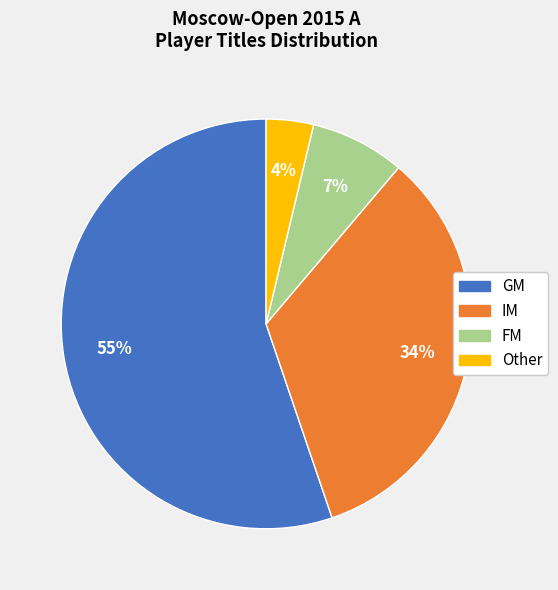

To the nearest percent, what is the combined percentage of Other and FM?

11%